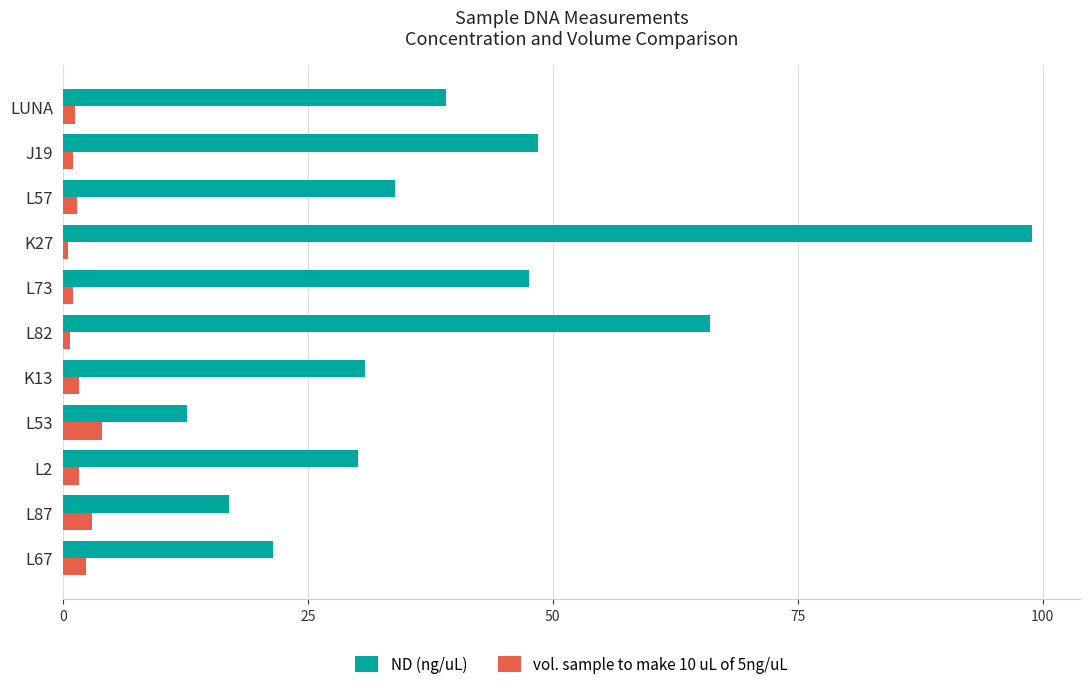

At which label does ND (ng/uL) reach its peak?

K27